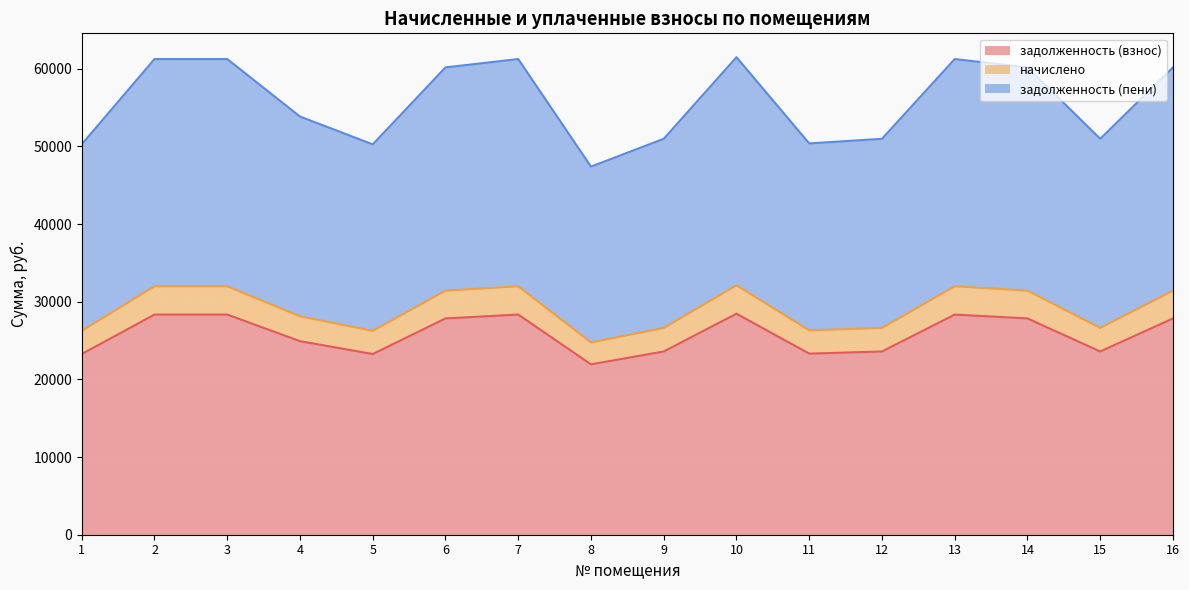

True or false: начислено and задолженность (взнос) cross at least once.

False